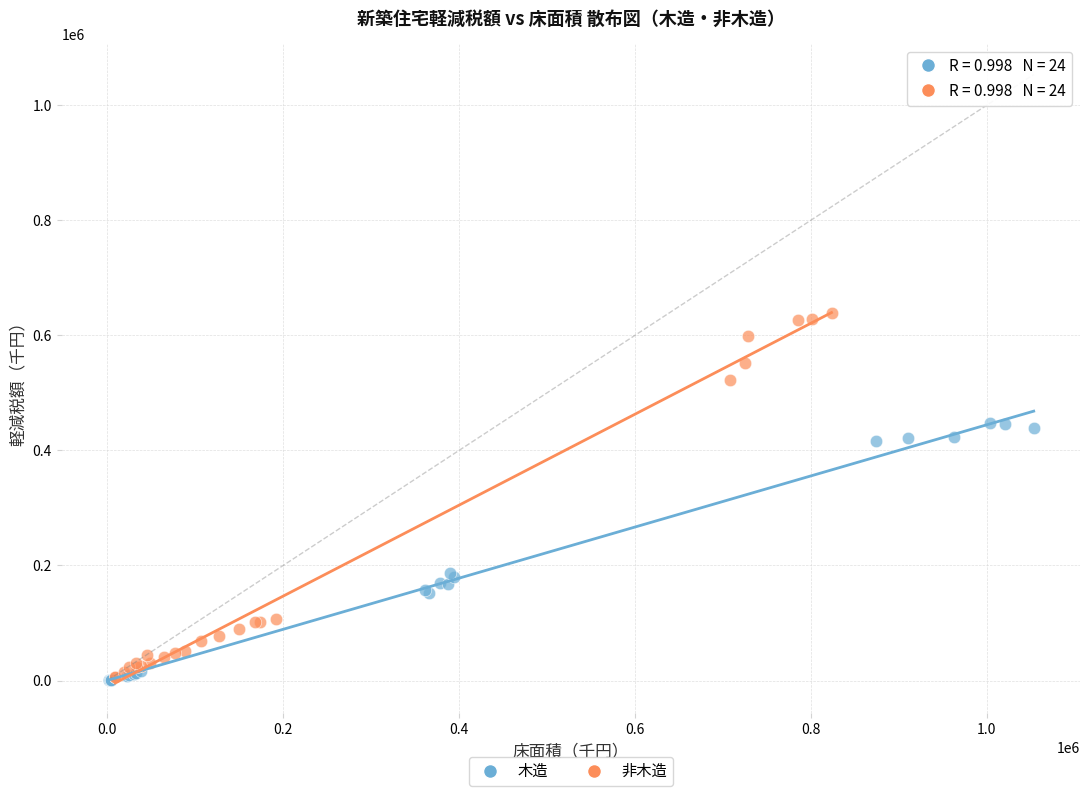

Which series has the widest spread of Y values?

非木造